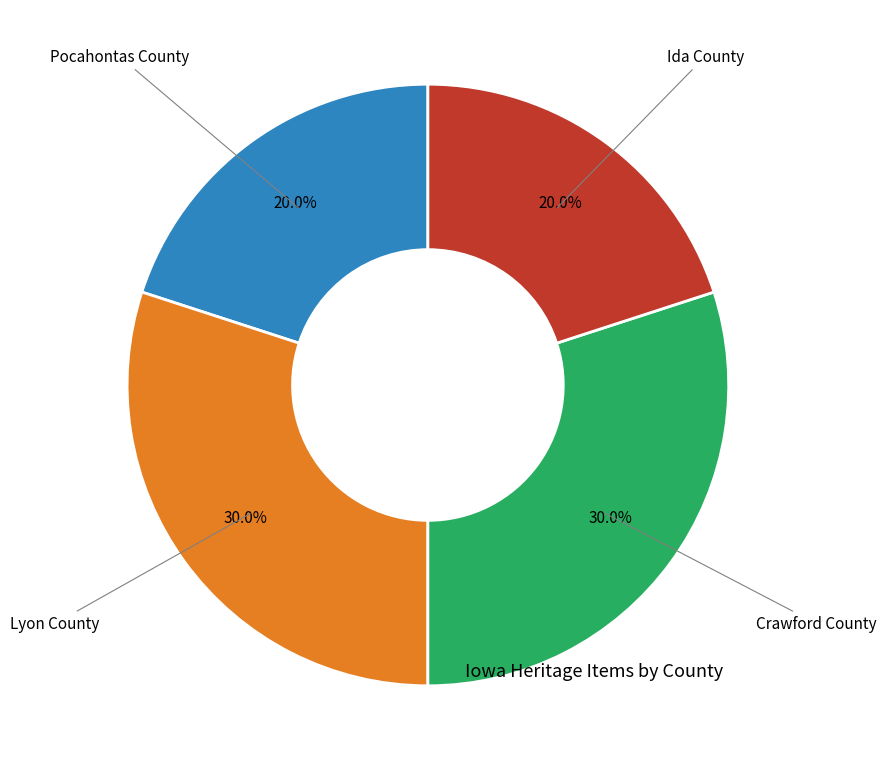

Does any single category account for the majority?

No